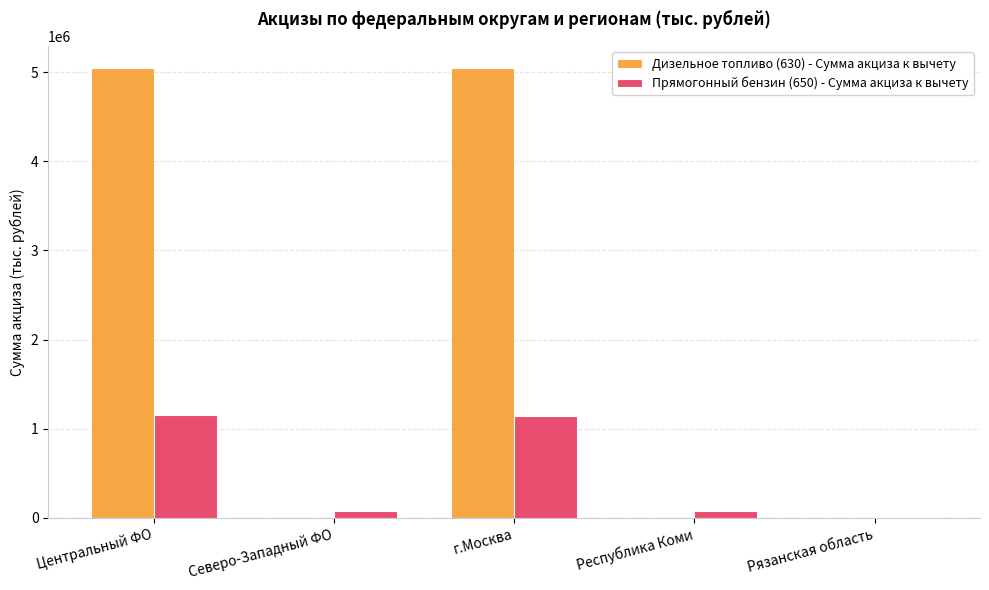

The value of Прямогонный бензин (650) - Сумма акциза к вычету at Северо-Западный ФО is 76152. True or false?

True